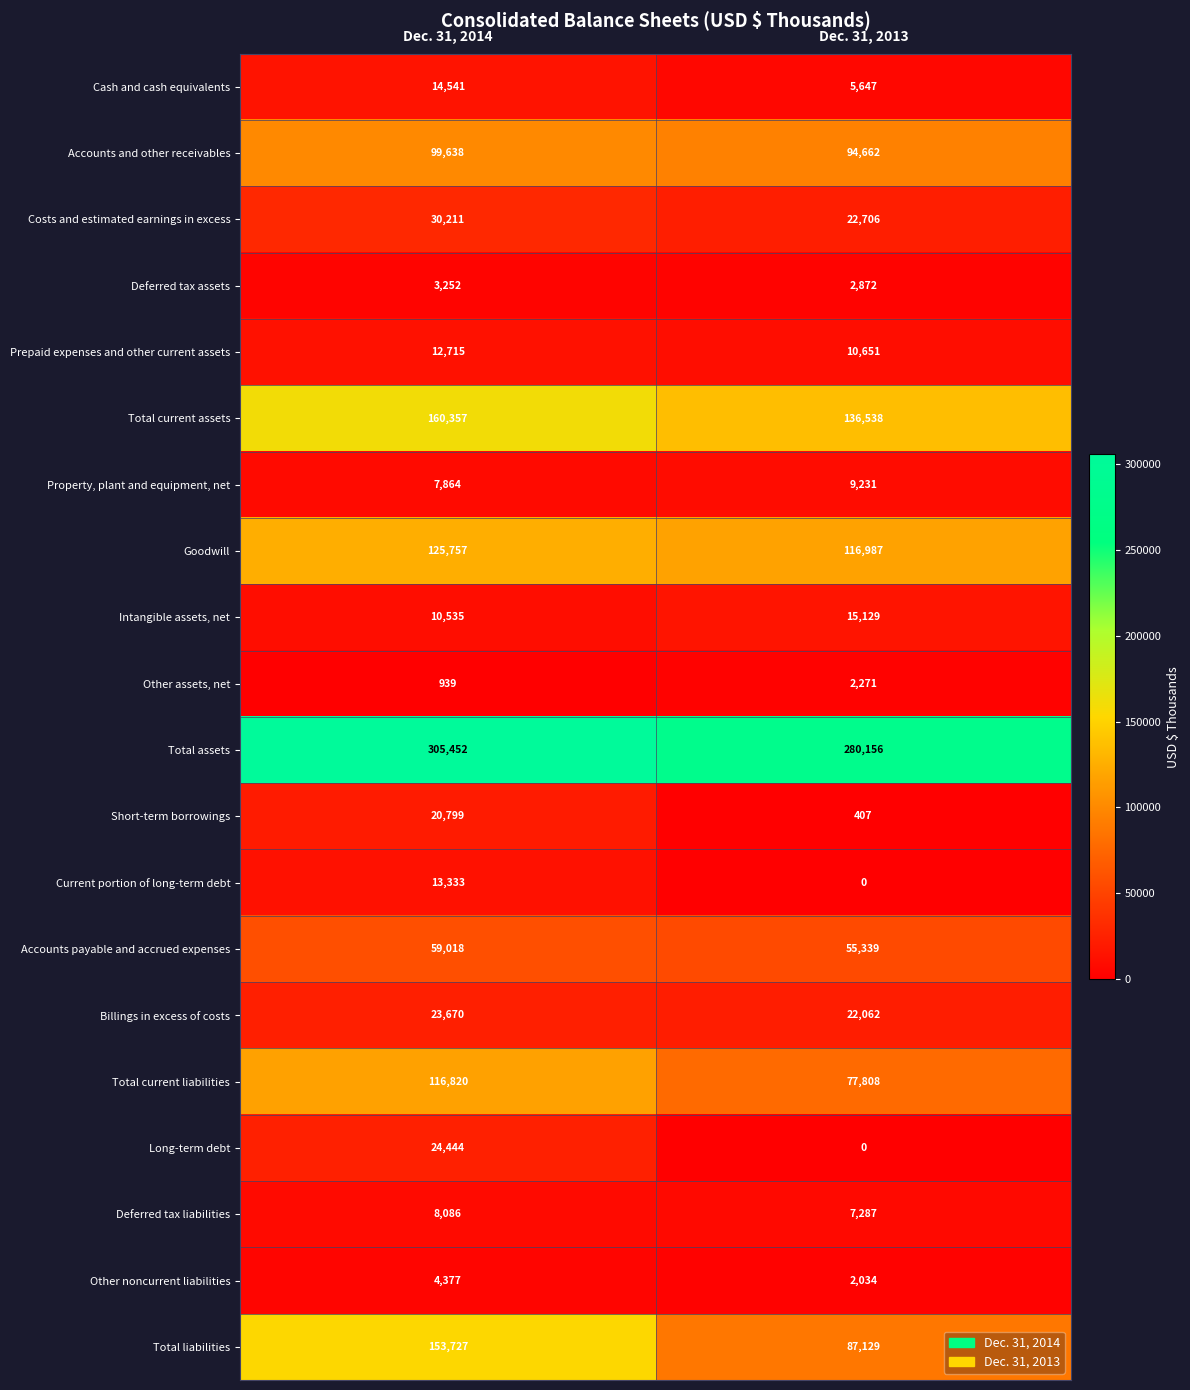

The Goodwill series shows 156701 at Dec. 31, 2013. True or false?

False